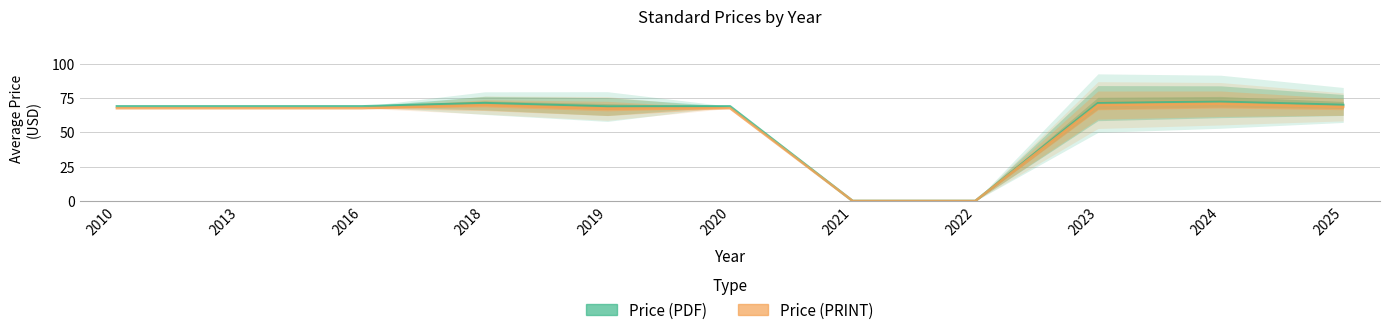

What are all the series names shown in the legend?

Price (PDF), Price (PRINT)